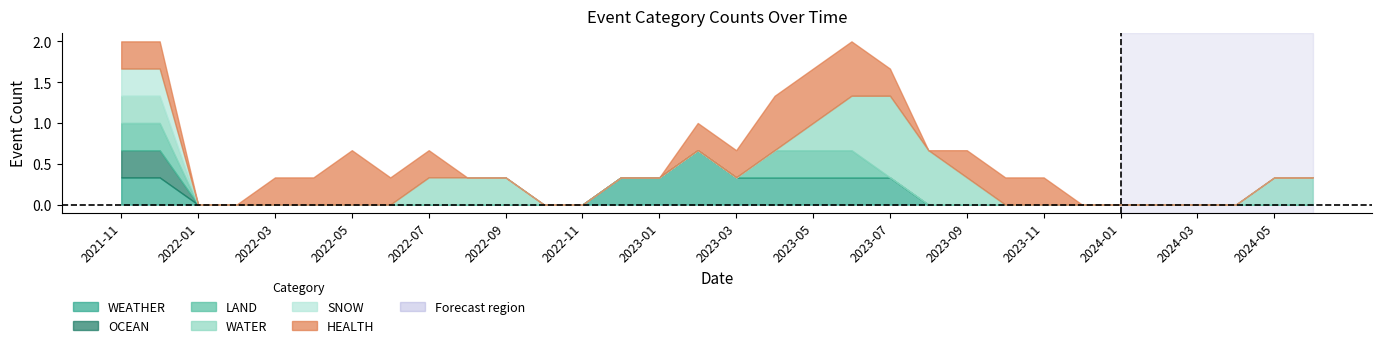

True or false: HEALTH and WEATHER intersect in this chart.

False